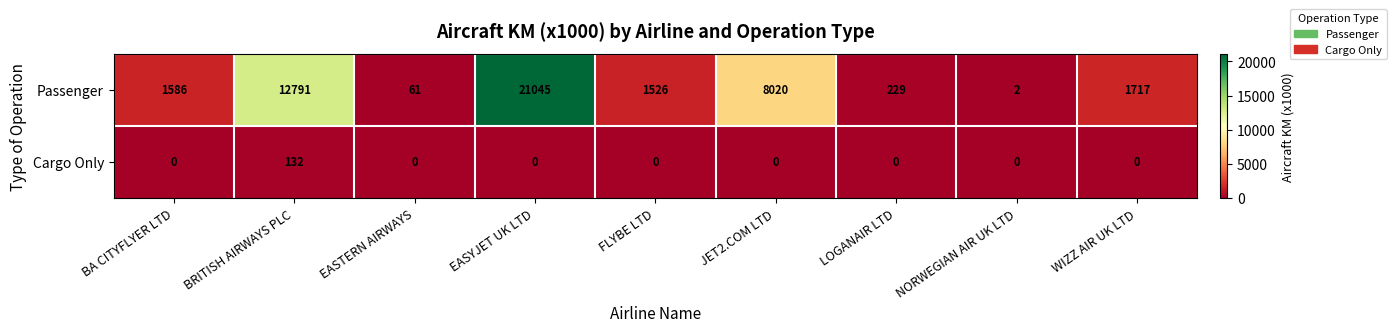

Reading left to right, transcribe all the data shown in this chart.

Passenger: BA CITYFLYER LTD=1586	BRITISH AIRWAYS PLC=12791	EASTERN AIRWAYS=61	EASYJET UK LTD=21045	FLYBE LTD=1526	JET2.COM LTD=8020	LOGANAIR LTD=229	NORWEGIAN AIR UK LTD=2	WIZZ AIR UK LTD=1717
Cargo Only: BA CITYFLYER LTD=0	BRITISH AIRWAYS PLC=132	EASTERN AIRWAYS=0	EASYJET UK LTD=0	FLYBE LTD=0	JET2.COM LTD=0	LOGANAIR LTD=0	NORWEGIAN AIR UK LTD=0	WIZZ AIR UK LTD=0